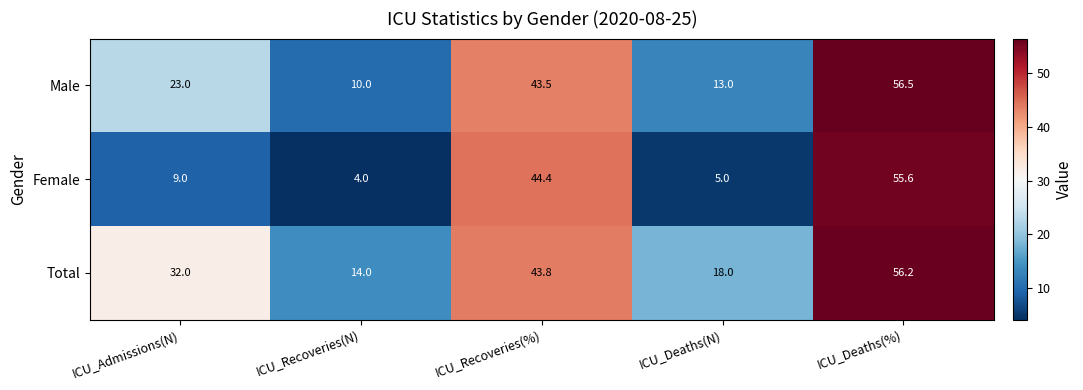

What is the total value across all series at ICU_Deaths(%)?

168.3